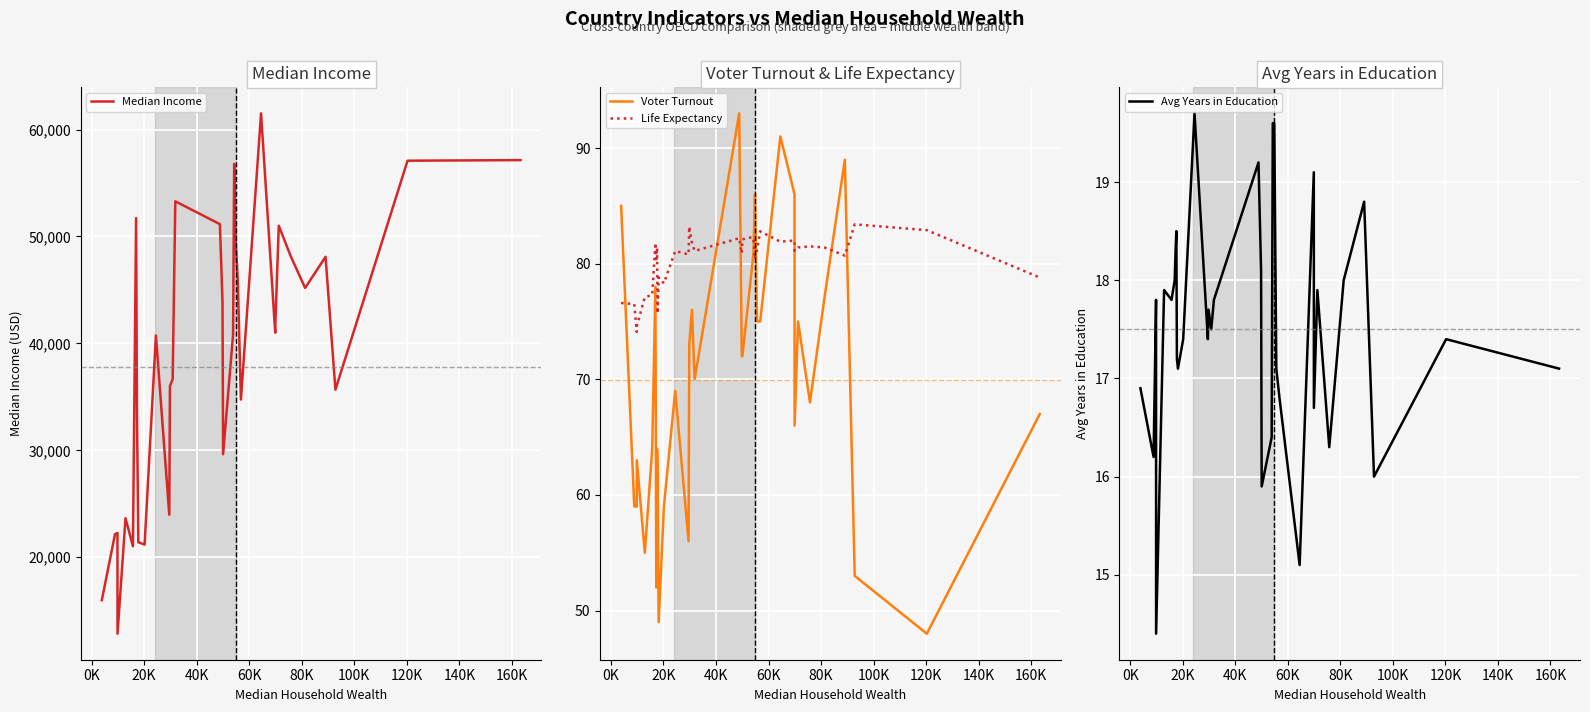

How many times do Voter Turnout and Life Expectancy cross each other?

9